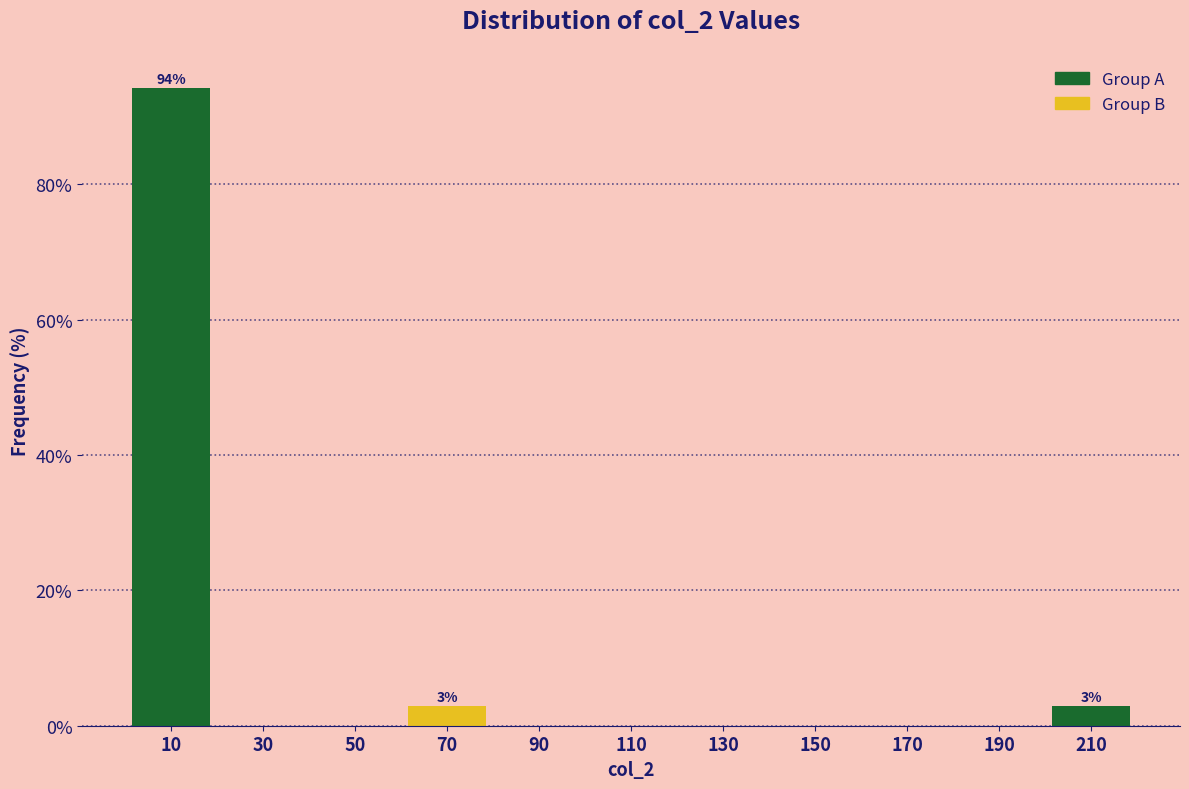

Over which range of the x-axis is the bar tallest?

0 to 20